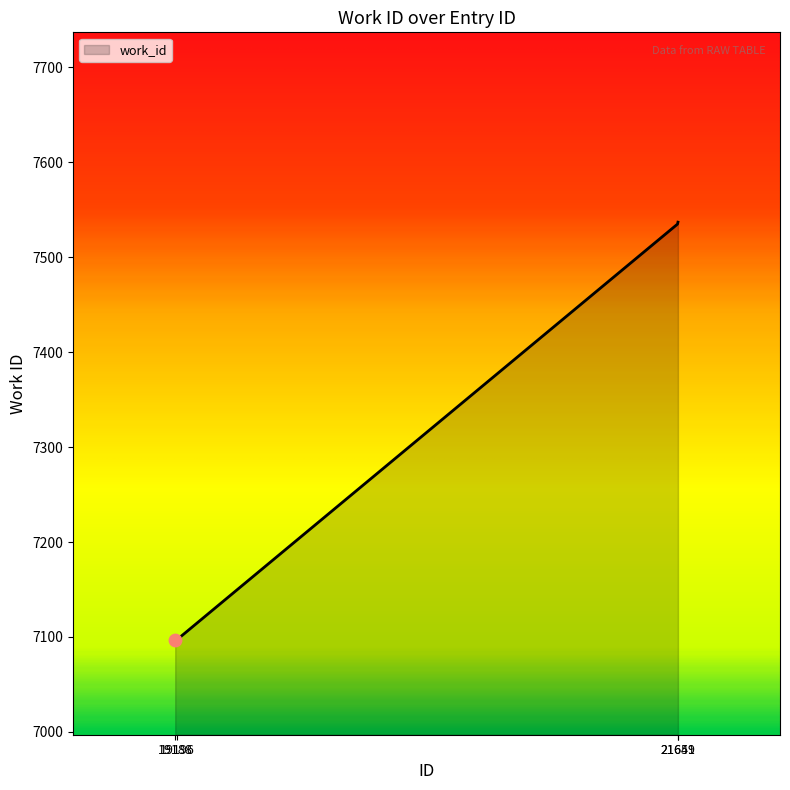

Approximately how many times larger is the value at 21651 compared to 21649?

1.0